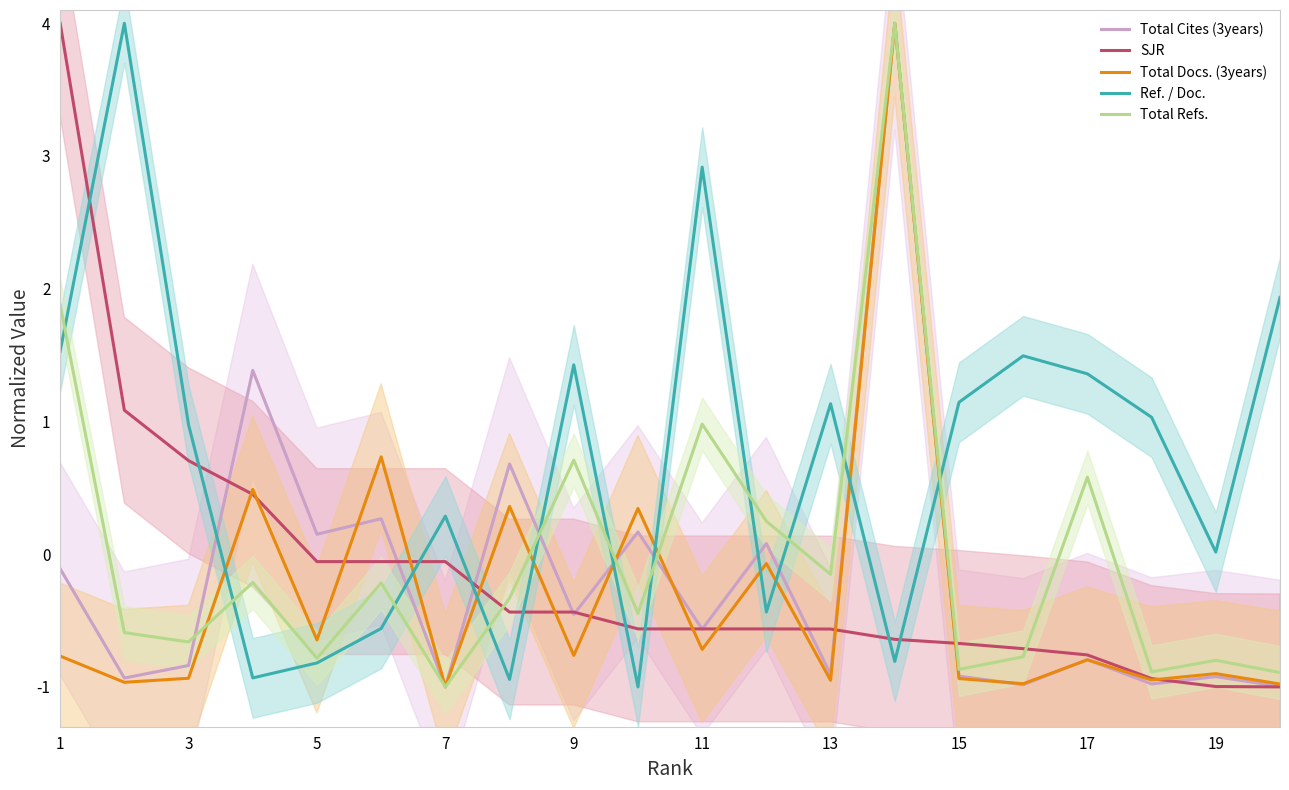

What is the lowest value of the Total Cites (3years) series?

-1.0